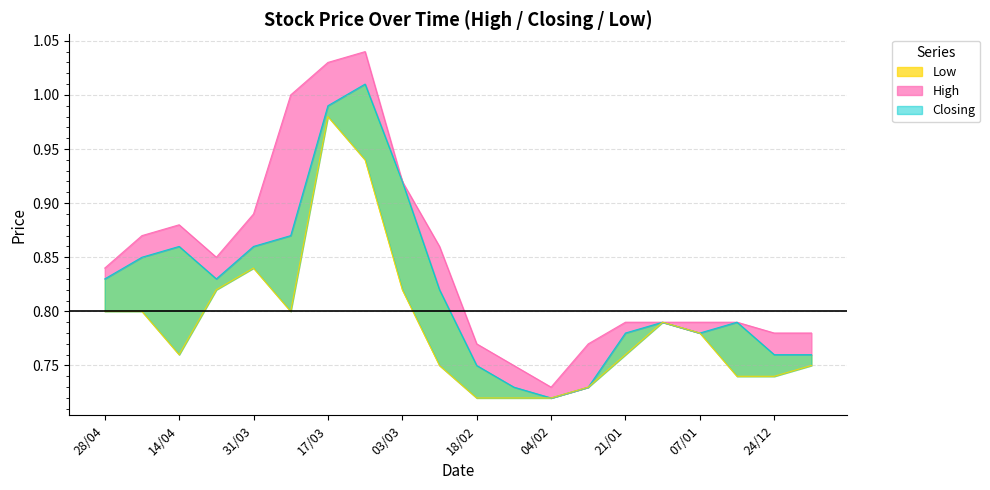

At how many categories does at least one series exceed 0?

20